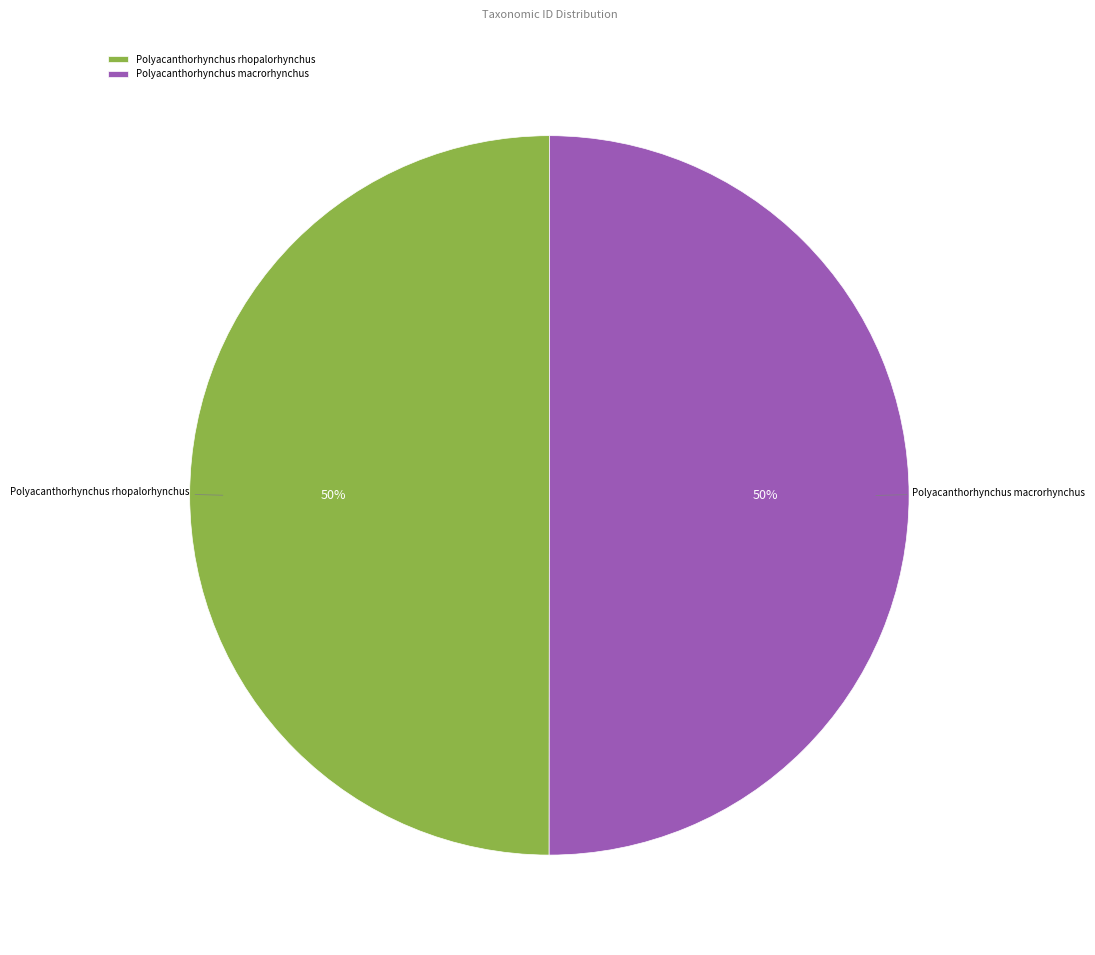

Is the sum of Polyacanthorhynchus macrorhynchus and Polyacanthorhynchus rhopalorhynchus greater than half?

Yes